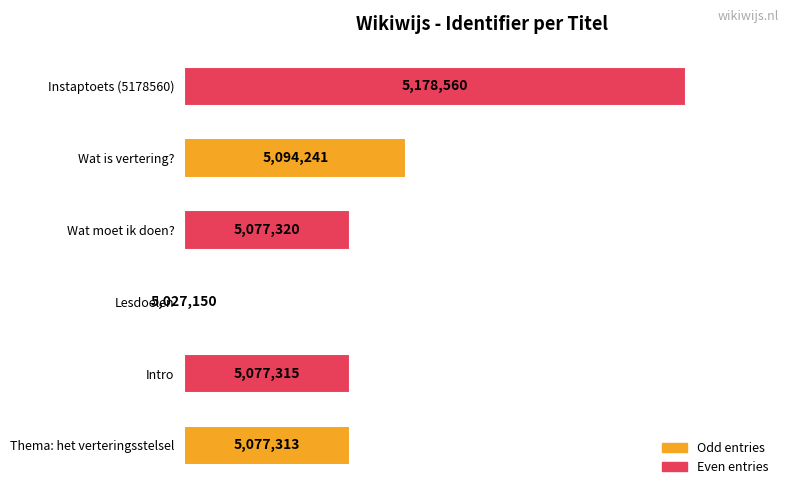

How many bars are there in total?

6